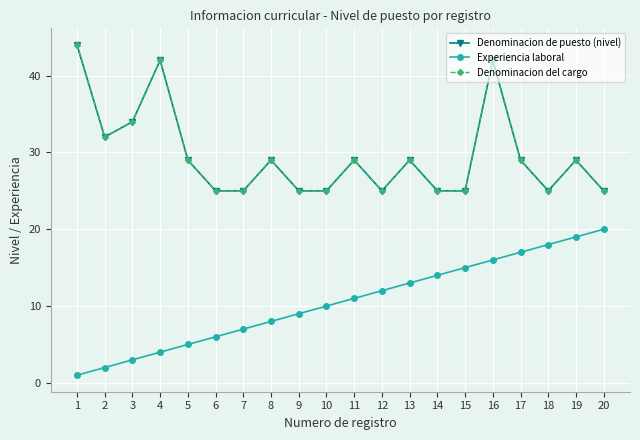

The value of Experiencia laboral at 3 is 3. True or false?

True